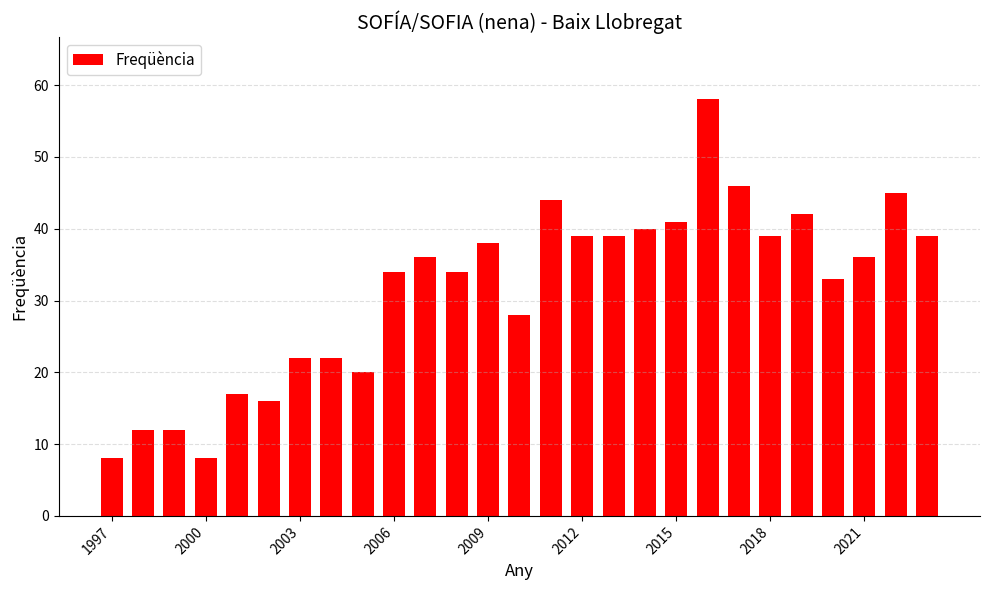

What is the greatest value displayed?

58